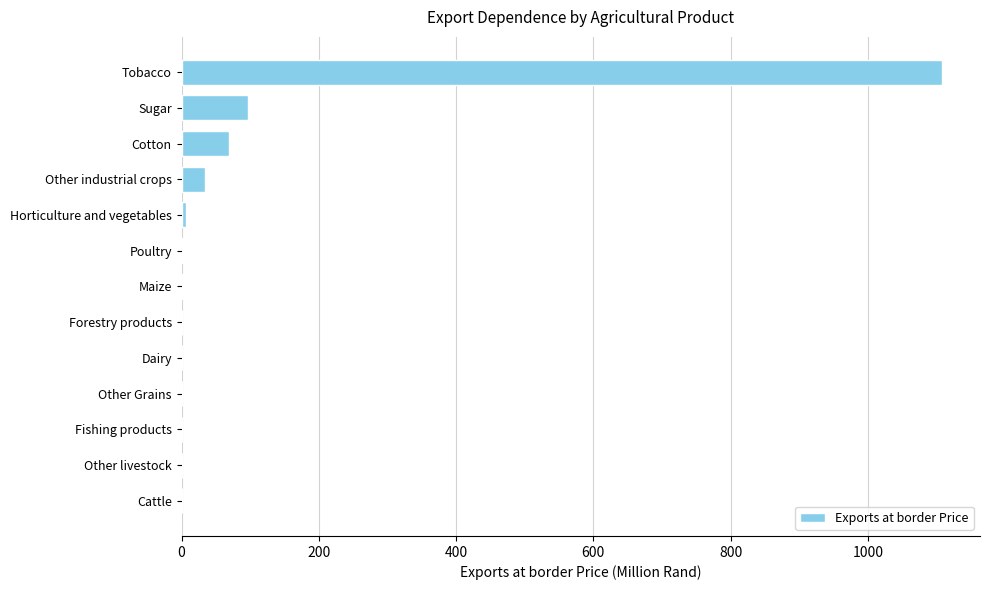

The value at Other livestock is 0.0. True or false?

True